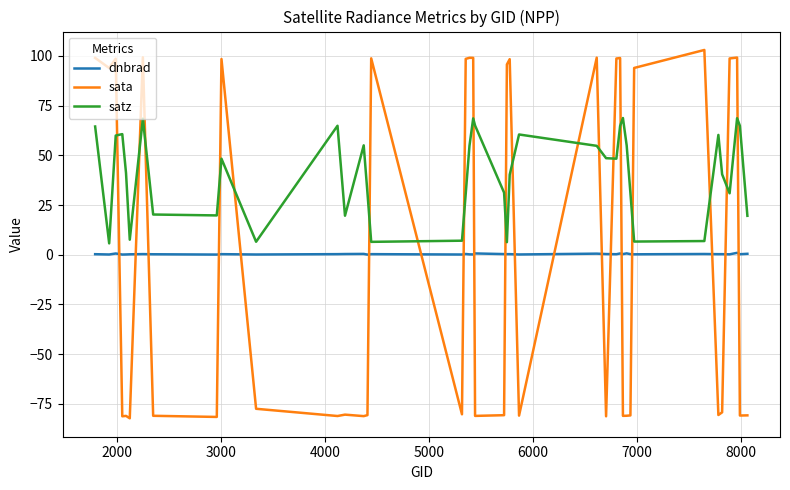

True or false: dnbrad and satz cross at least once.

False